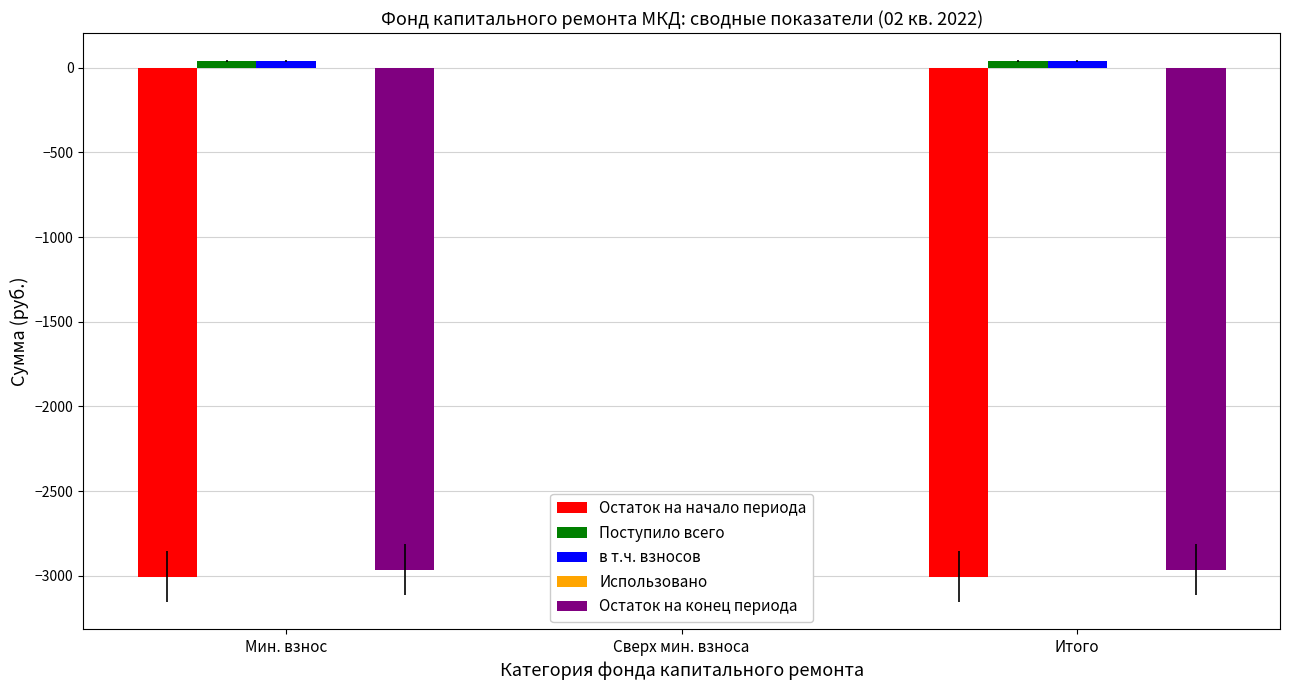

True or false: в т.ч. взносов has a value of 40.5 at Итого.

True